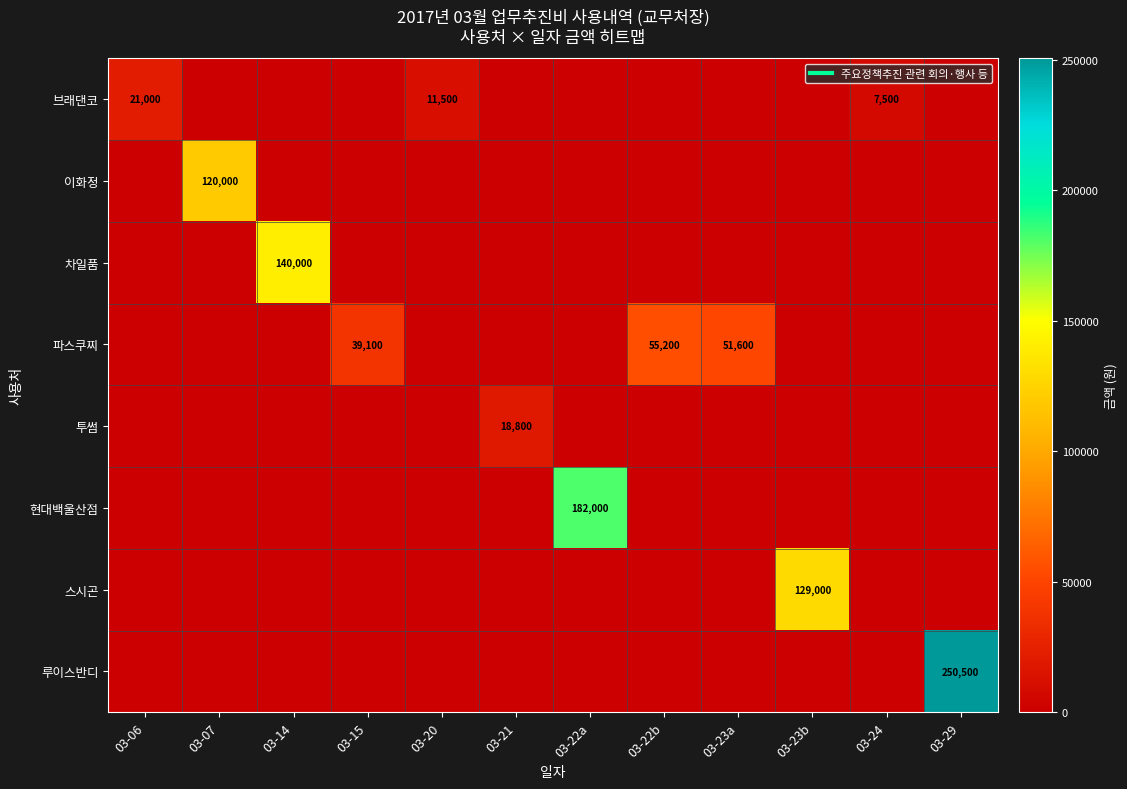

What is the spread (max minus min) of values at 03-07?

120000